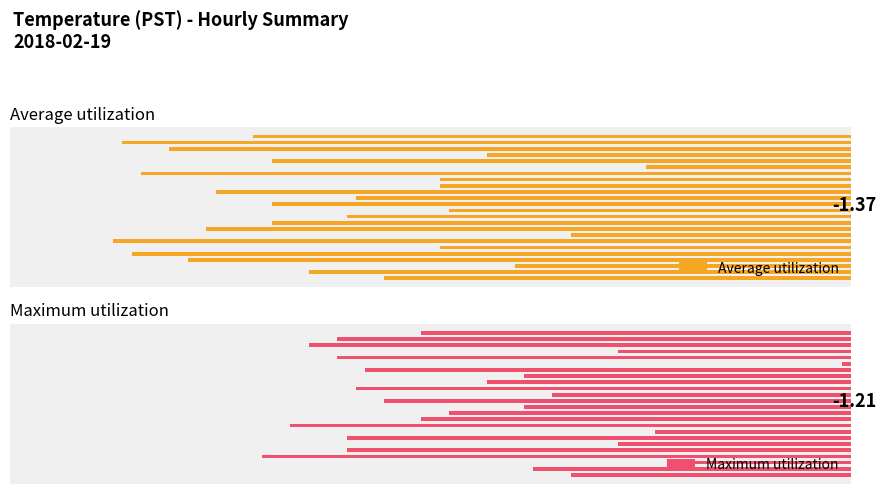

What is the difference between the highest and lowest values at 14?

0.1